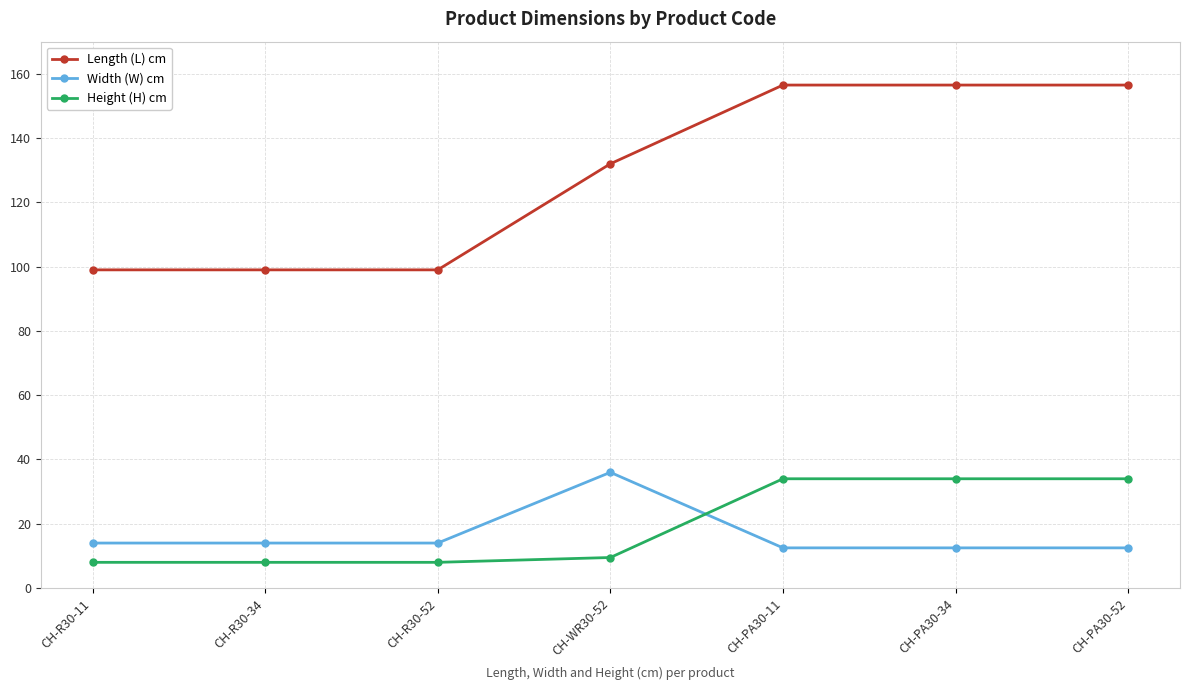

Reading left to right, what are all the values shown in this chart?

Length (L) cm: CH-R30-11=99.0	CH-R30-34=99.0	CH-R30-52=99.0	CH-WR30-52=132.0	CH-PA30-11=156.5	CH-PA30-34=156.5	CH-PA30-52=156.5
Width (W) cm: CH-R30-11=14.0	CH-R30-34=14.0	CH-R30-52=14.0	CH-WR30-52=36.0	CH-PA30-11=12.5	CH-PA30-34=12.5	CH-PA30-52=12.5
Height (H) cm: CH-R30-11=8.0	CH-R30-34=8.0	CH-R30-52=8.0	CH-WR30-52=9.5	CH-PA30-11=34.0	CH-PA30-34=34.0	CH-PA30-52=34.0